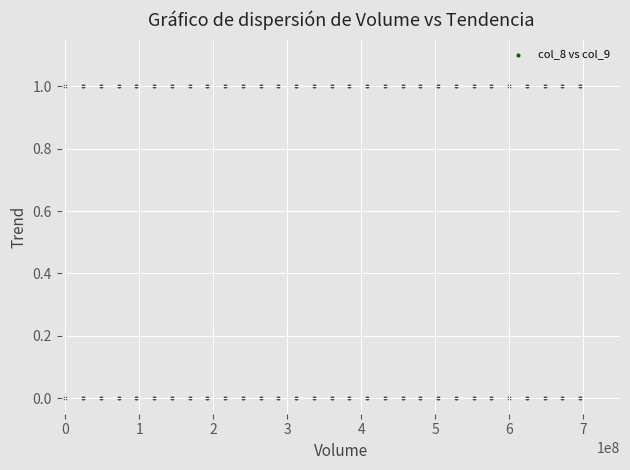

How many points are shown in the scatter plot?

60